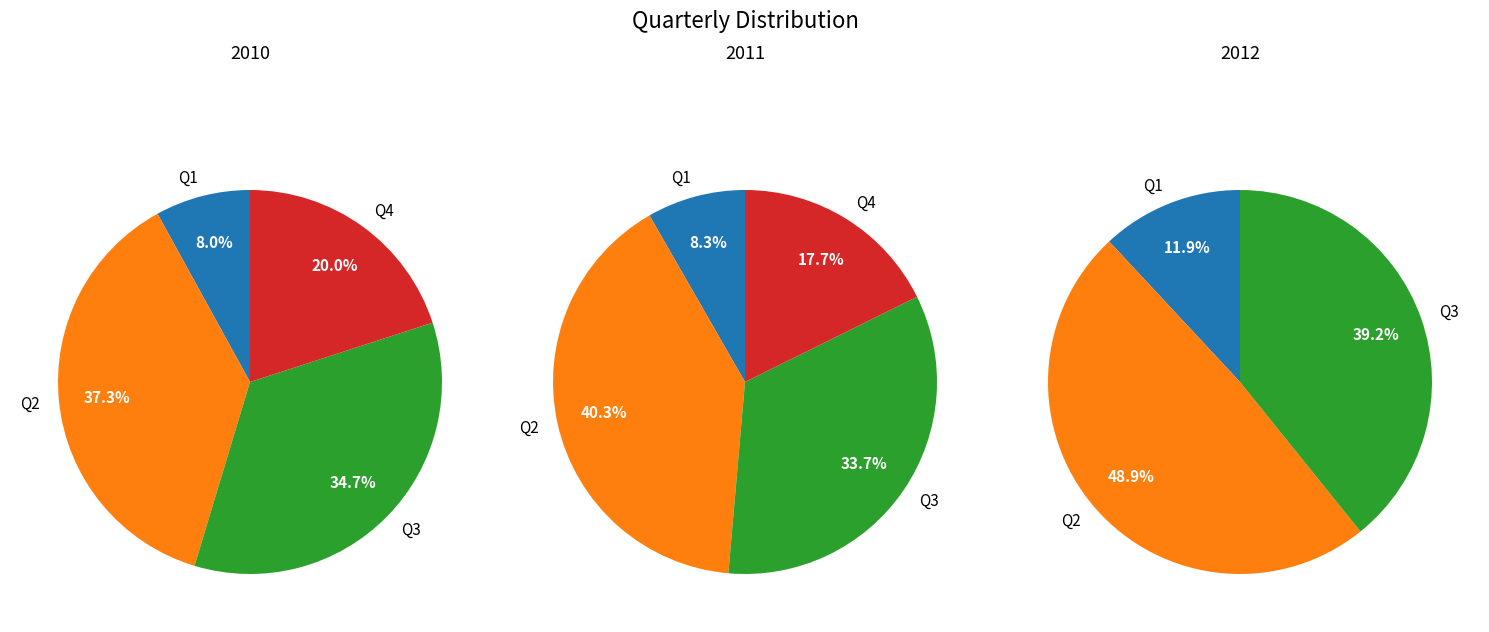

How many segments does this pie chart have?

4